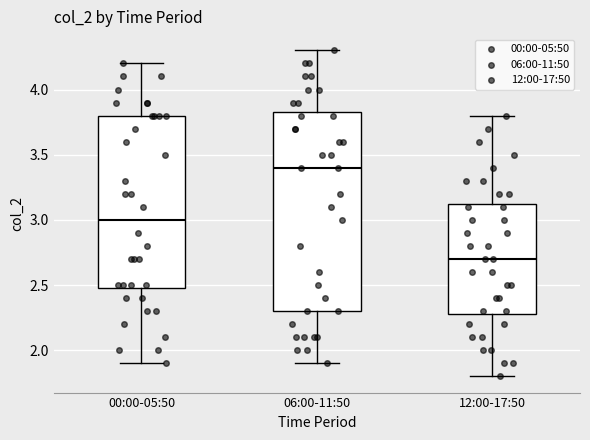

Reading left to right, read every box against the y-axis: the position of its median line, the range the box covers, and the ends of its whiskers. The values are not printed on the chart, so give them approximately, as read against the axis.

00:00-05:50: median 3.00, box 2.50 to 3.80, whiskers 1.90 to 4.20
06:00-11:50: median 3.40, box 2.30 to 3.85, whiskers 1.90 to 4.30
12:00-17:50: median 2.70, box 2.30 to 3.15, whiskers 1.80 to 3.80